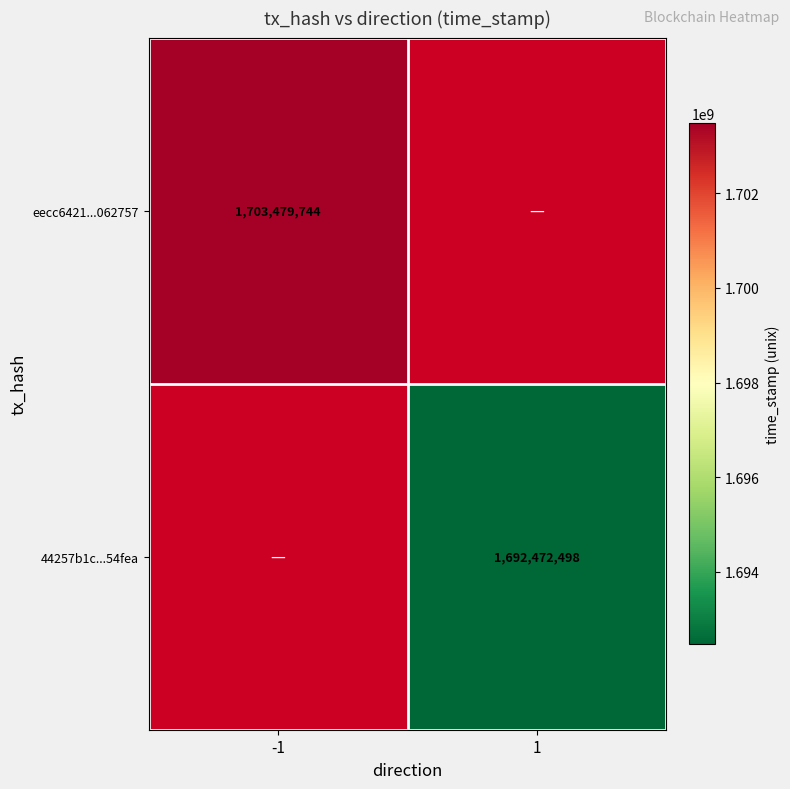

Is the value of 44257b1c...54fea at 1 greater than the value of eecc6421...062757 at -1?

No